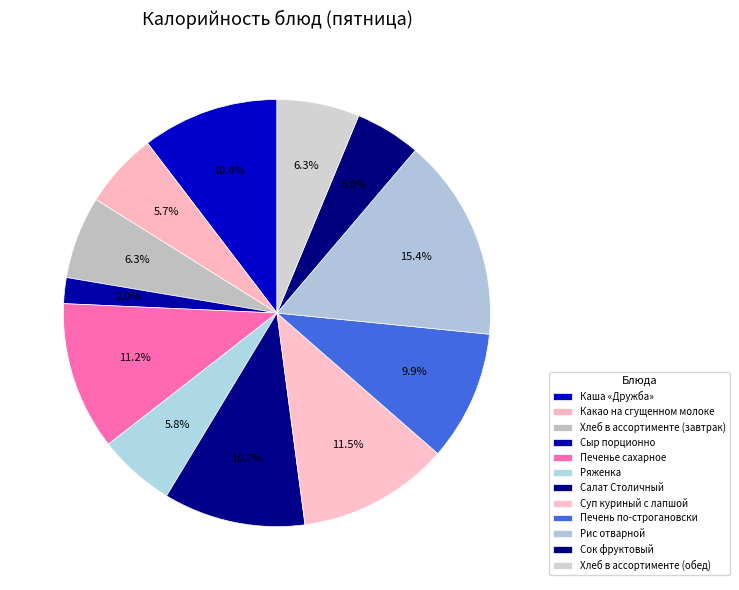

True or false: Сок фруктовый accounts for 1% of the total.

False